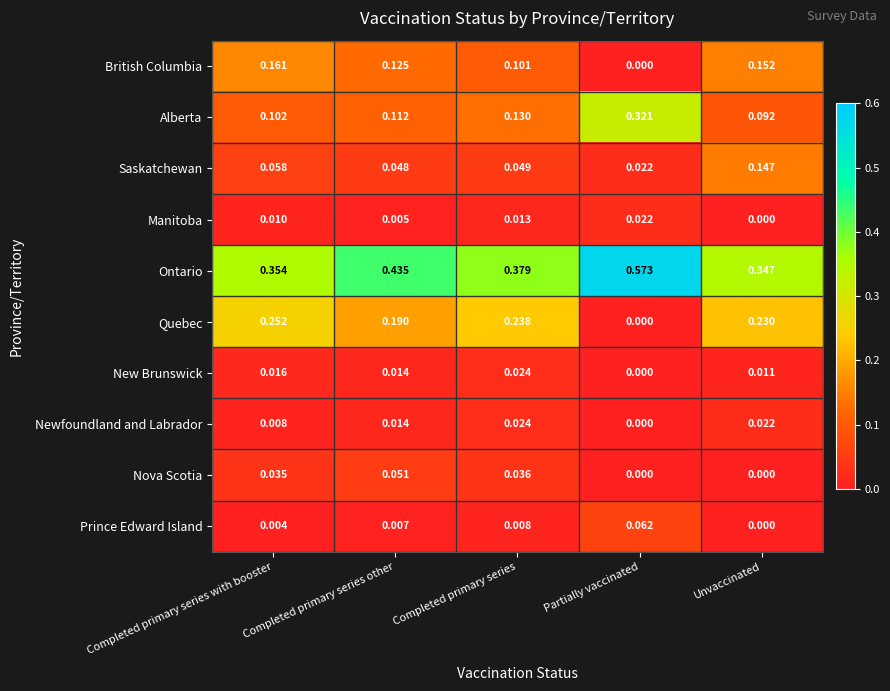

How many distinct data groups are displayed?

10